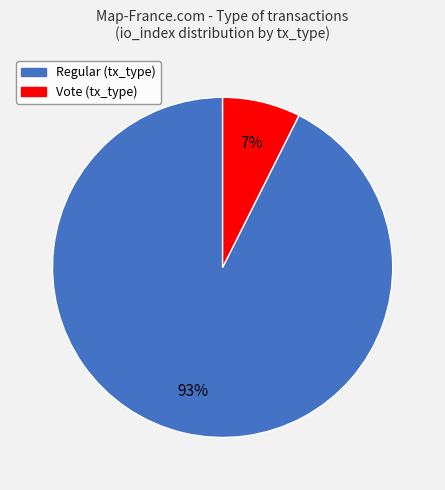

To the nearest percent, what is the average slice percentage?

50%